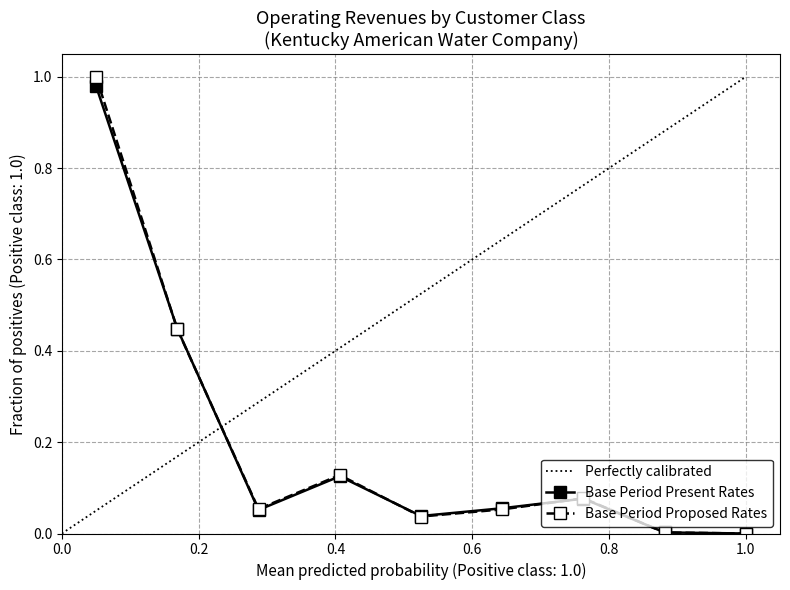

True or false: Base Period Present Rates has more than 2 interior local peaks.

False